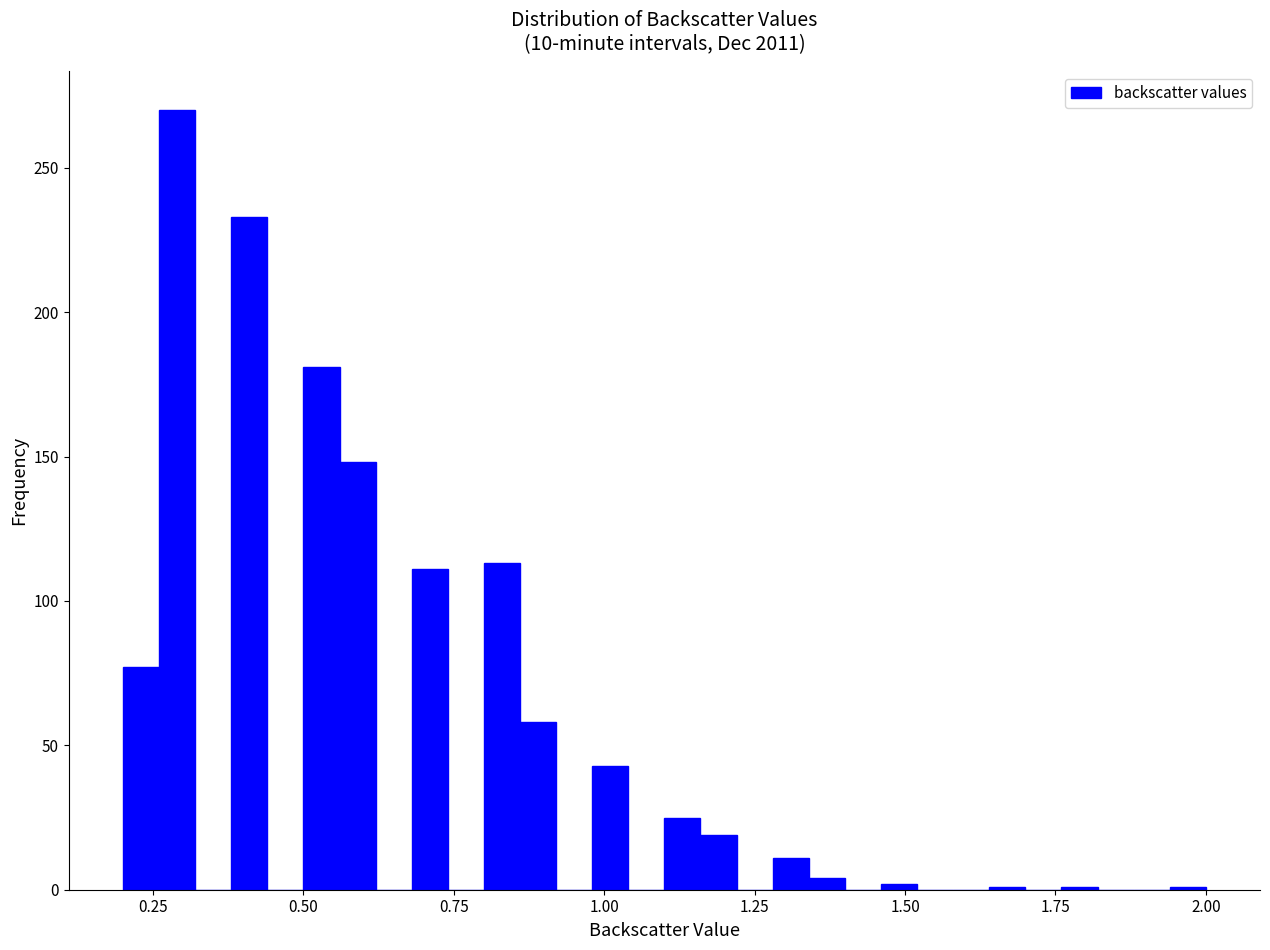

Read against the x-axis, roughly where is the centre of the tallest bar?

0.30